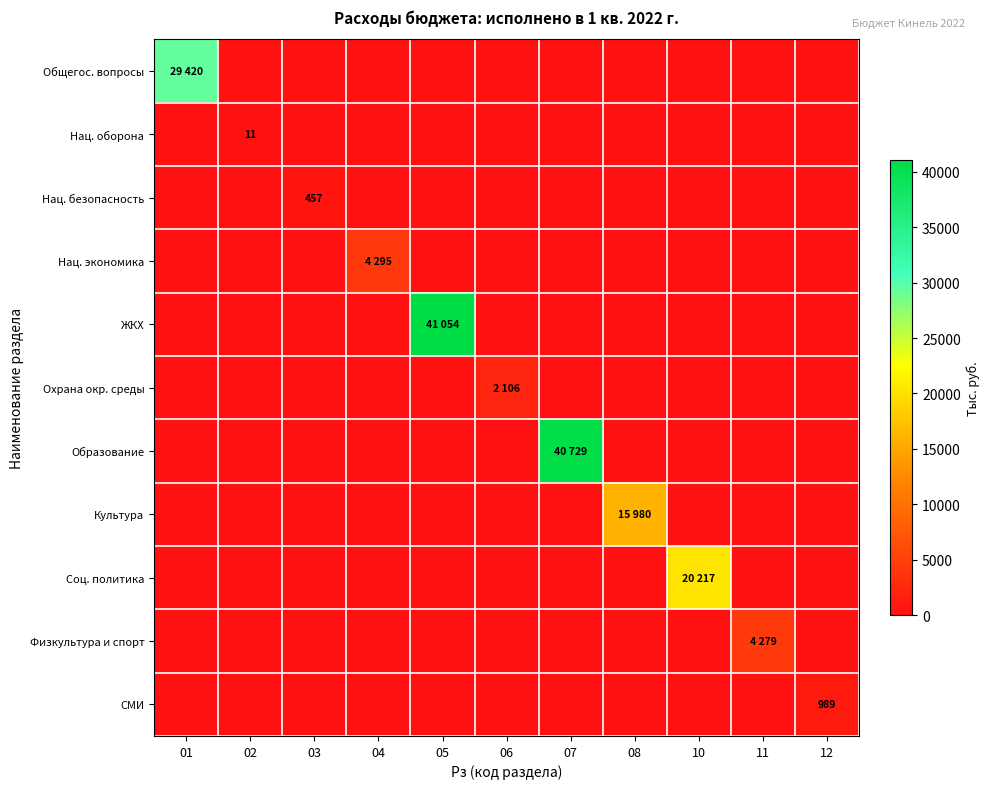

The value of Нац. оборона at 02 is 18. True or false?

False